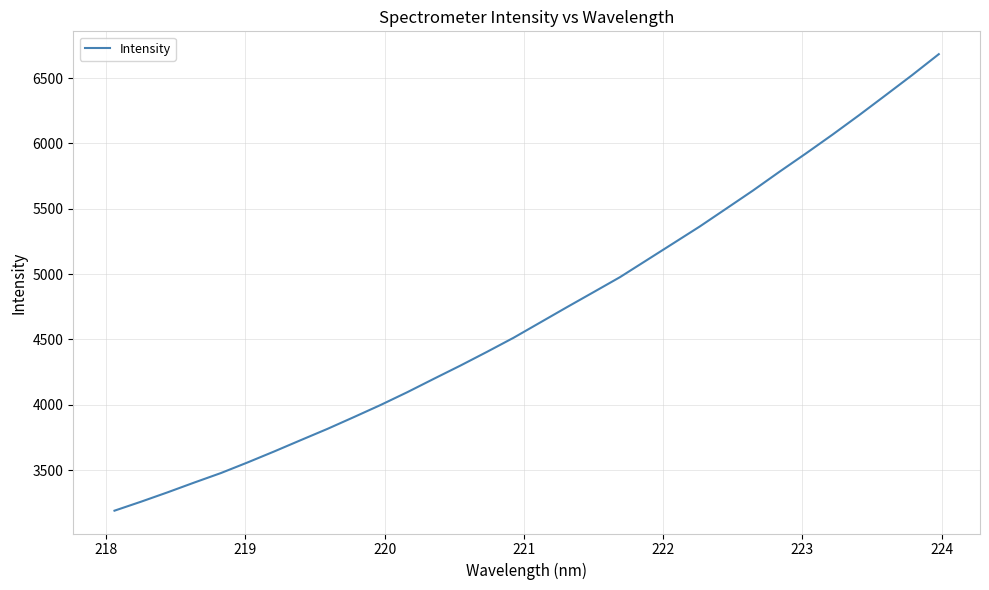

What is the sum of all values?

150443.4